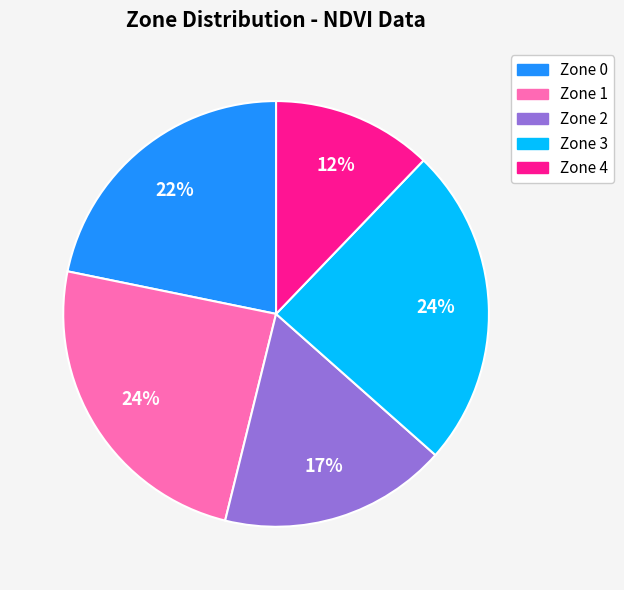

What is the ratio of the value at Zone 2 to the value at Zone 0?

0.8